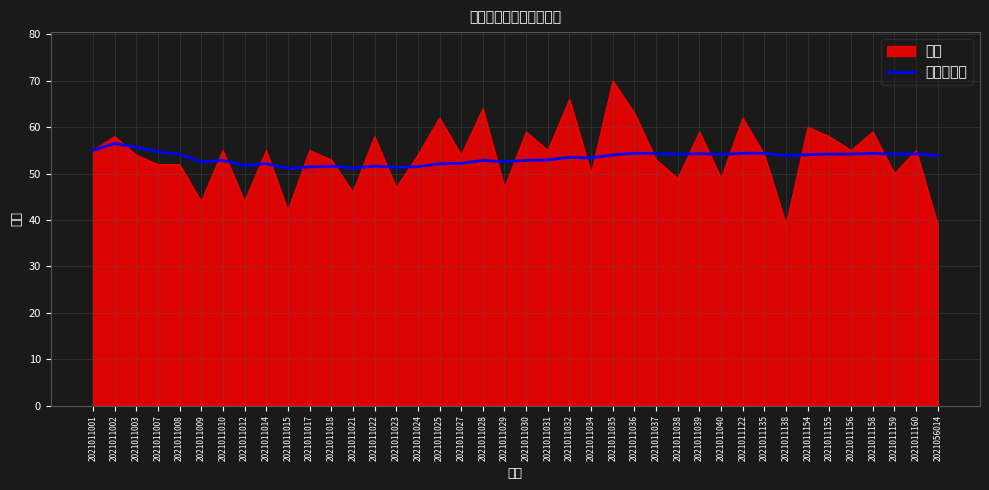

List the series in order of their peak value, highest first.

总分, 运行平均分